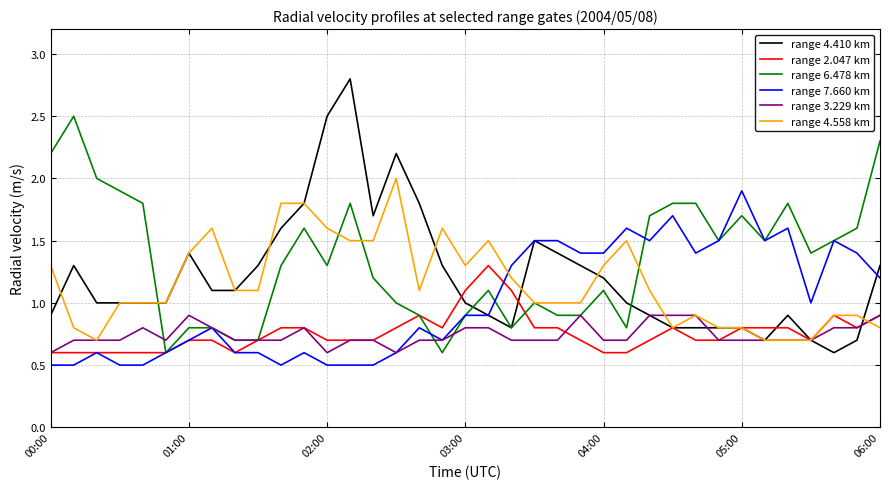

Which series has the largest total across all categories?

range 6.478 km